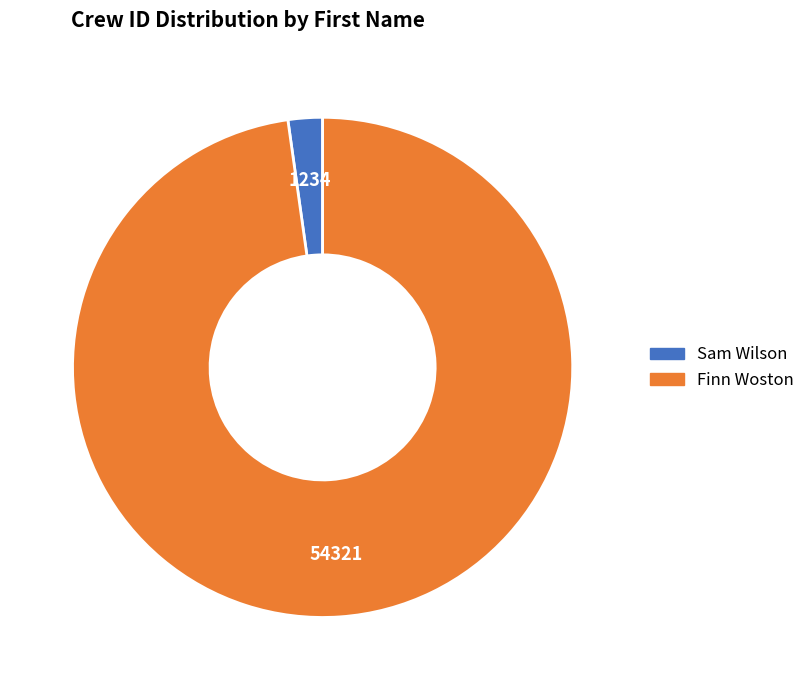

Which category has the smallest portion of the pie?

Sam Wilson